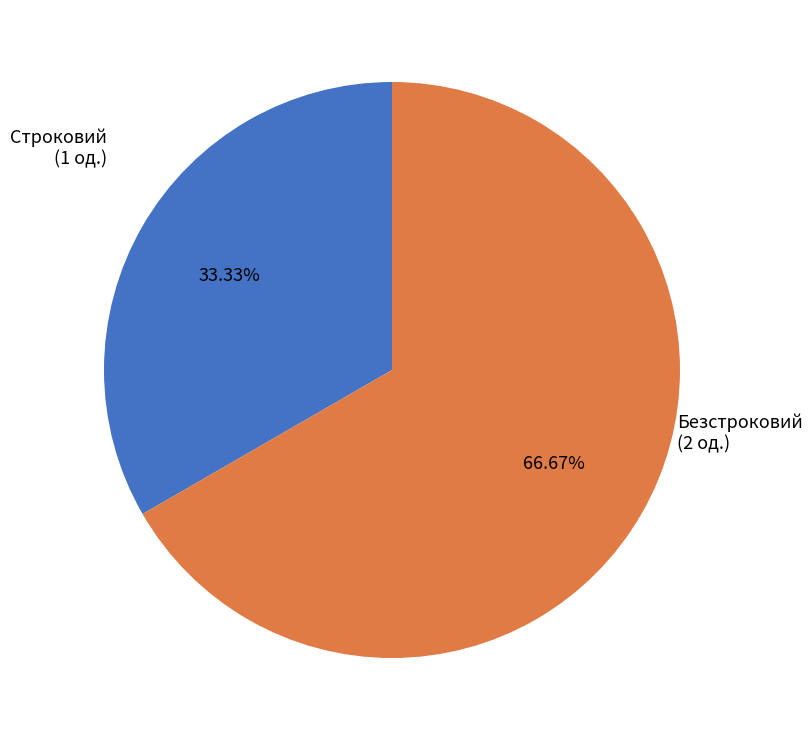

Is there any slice that represents more than half of the pie?

Yes